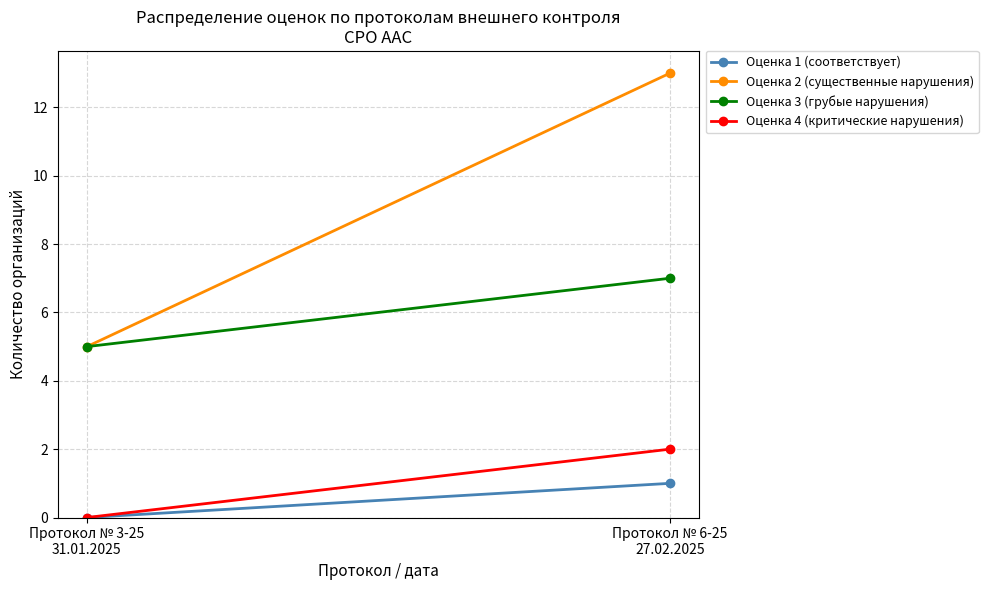

Between Протокол № 3-25
31.01.2025 and Протокол № 6-25
27.02.2025, which is larger?

Протокол № 6-25
27.02.2025